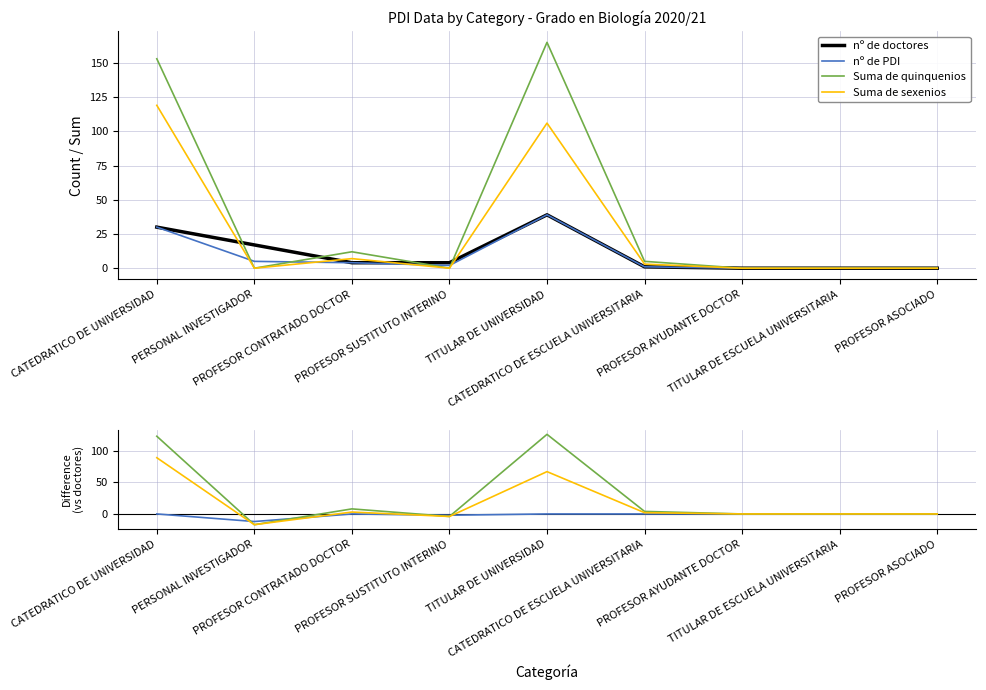

What is the difference between the second highest and second lowest values in the nº de doctores series?

30